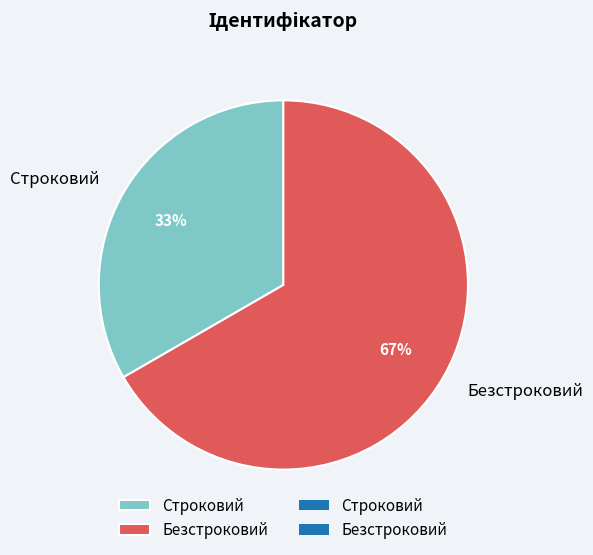

Between Безстроковий and Строковий, which is larger?

Безстроковий